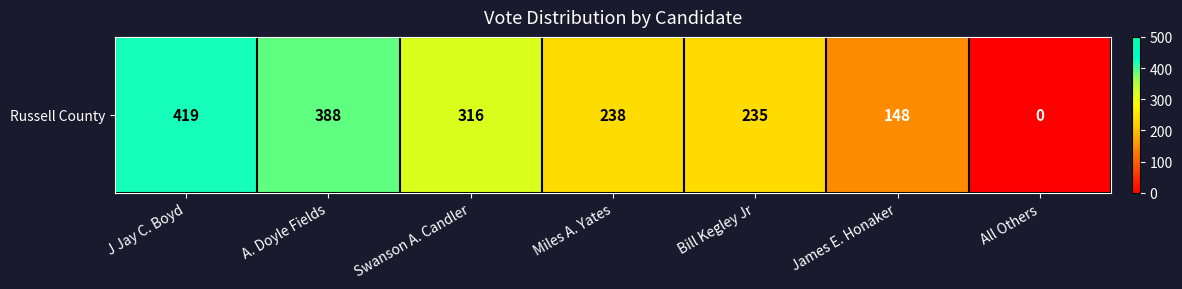

Reading right to left, what are all the values shown in this chart?

0	148	235	238	316	388	419